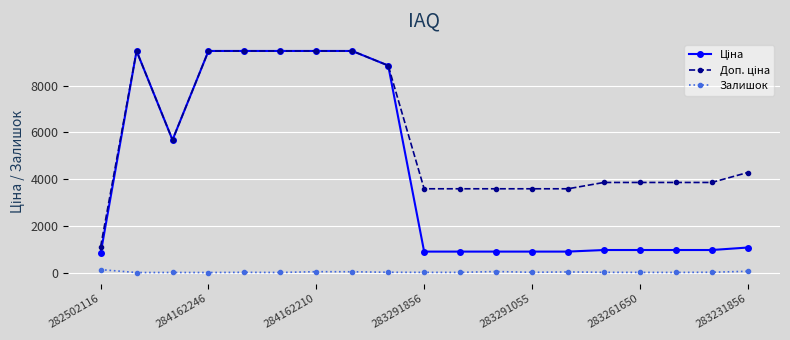

Does the chart have visible grid lines?

Yes